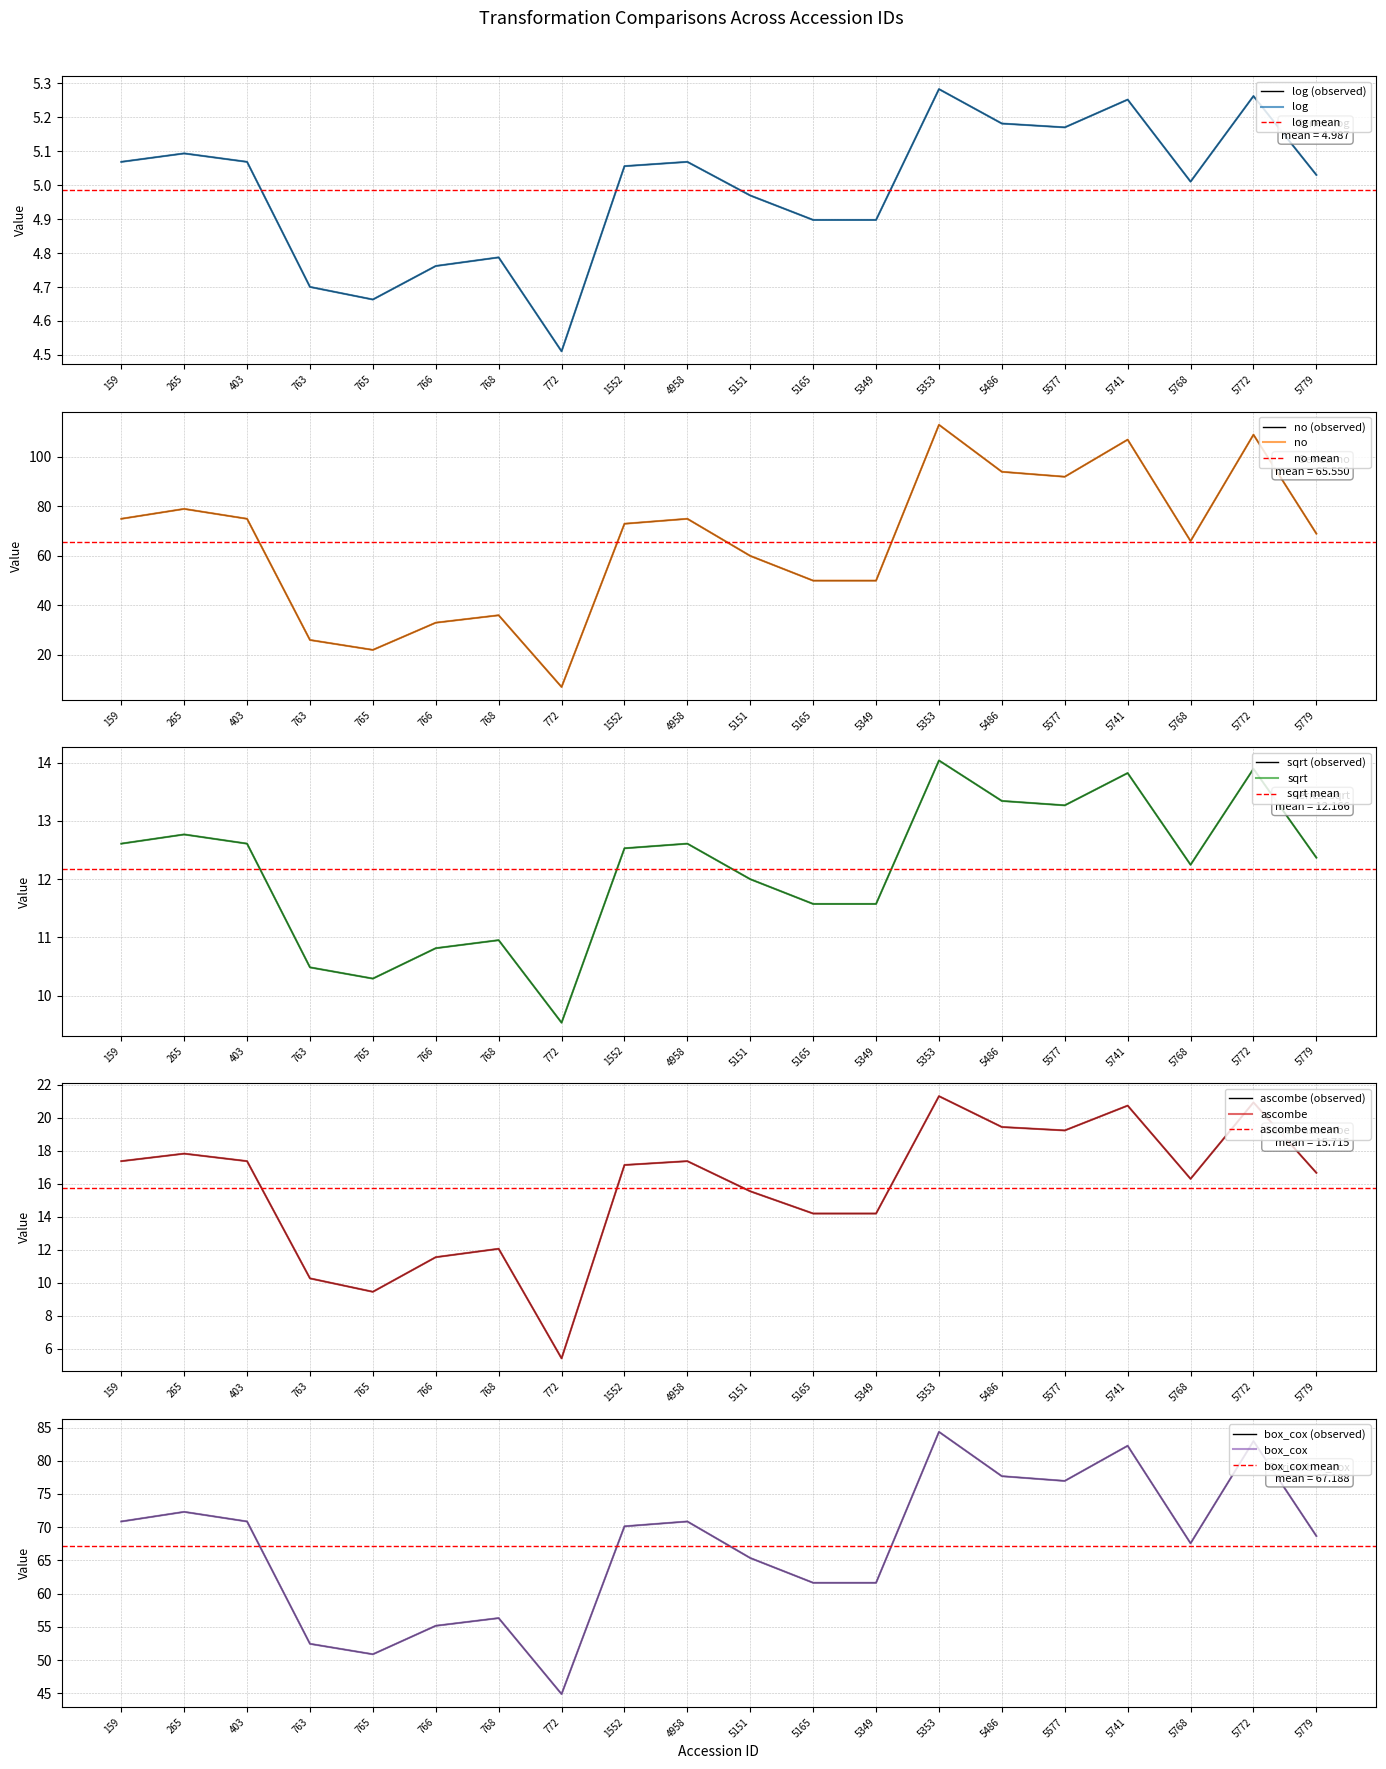

Which series changed the most between 403 and 5486?

no